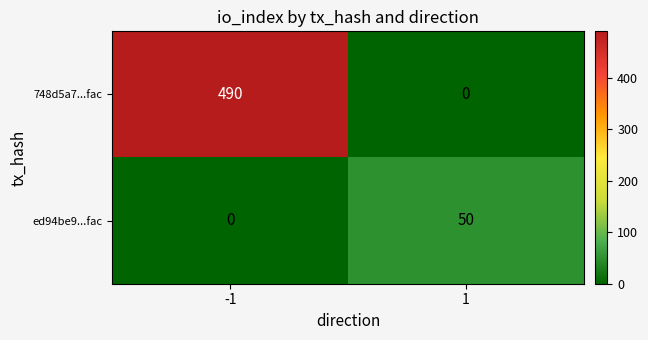

What is the maximum value for 748d5a7...fac?

490